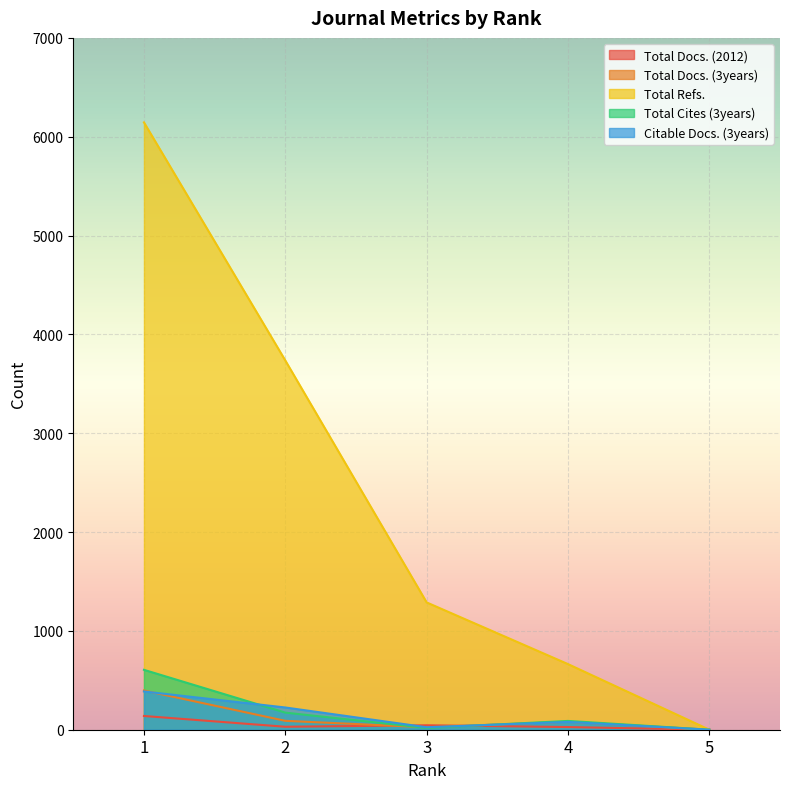

What are all the series names shown in the legend?

Total Docs. (2012), Total Docs. (3years), Total Refs., Total Cites (3years), Citable Docs. (3years)